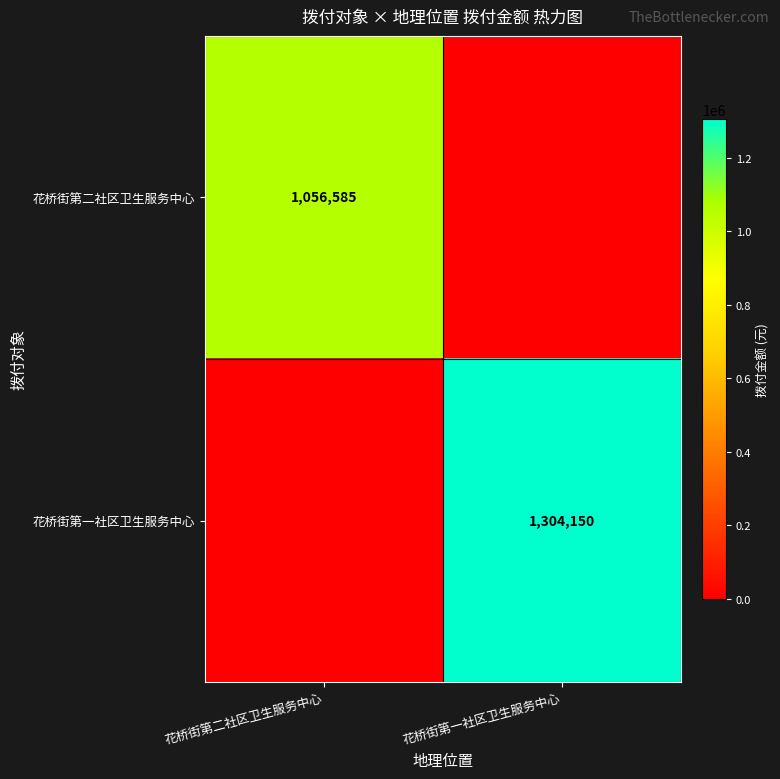

The value of 花桥街第二社区卫生服务中心 at 花桥街第二社区卫生服务中心 is 1724922. True or false?

False